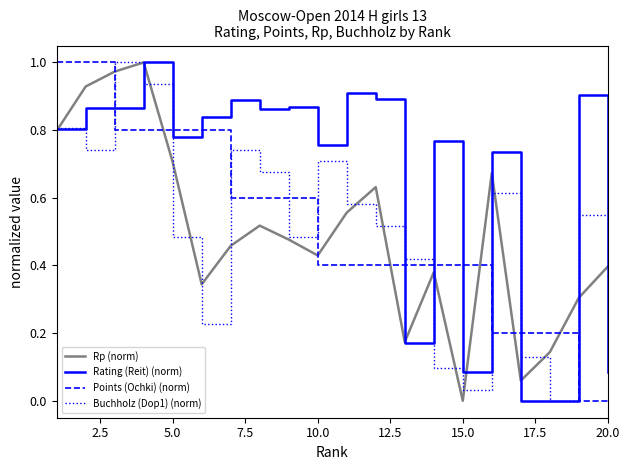

True or false: Points (Ochki) (norm) and Buchholz (Dop1) (norm) cross at least once.

True